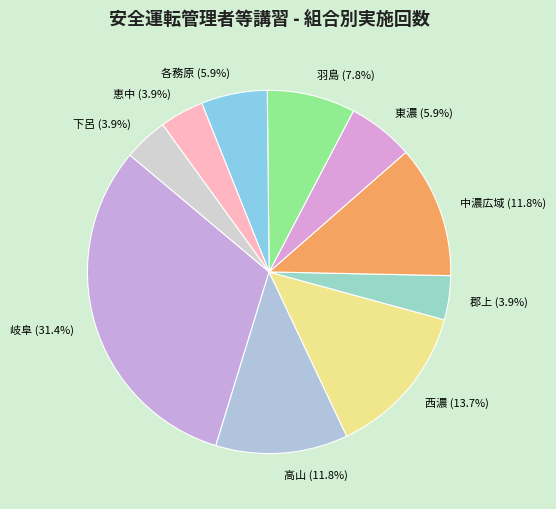

To the nearest percent, what is the combined percentage of 東濃 and 西濃?

20%